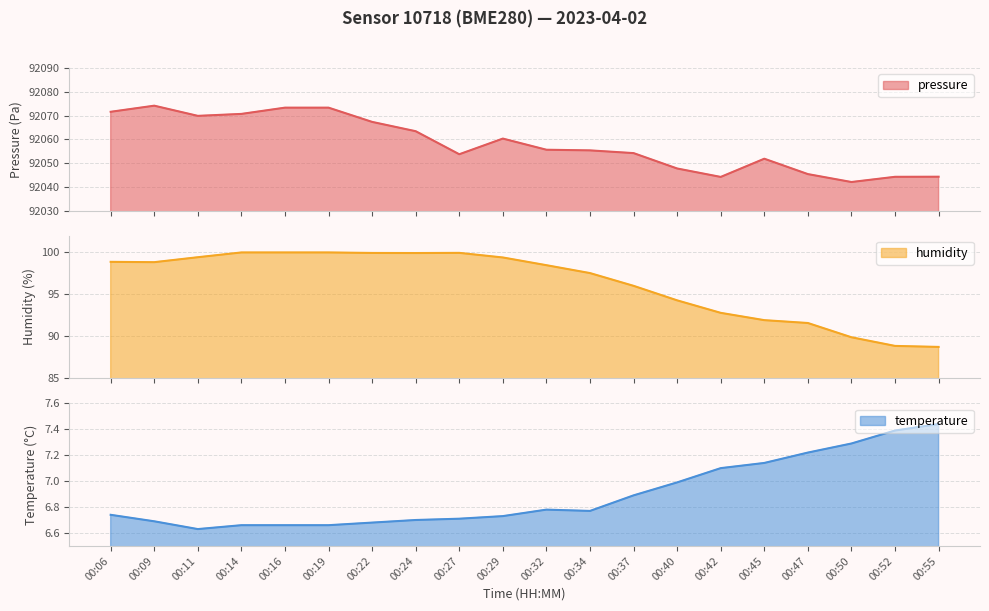

How many lines are shown in the chart?

3